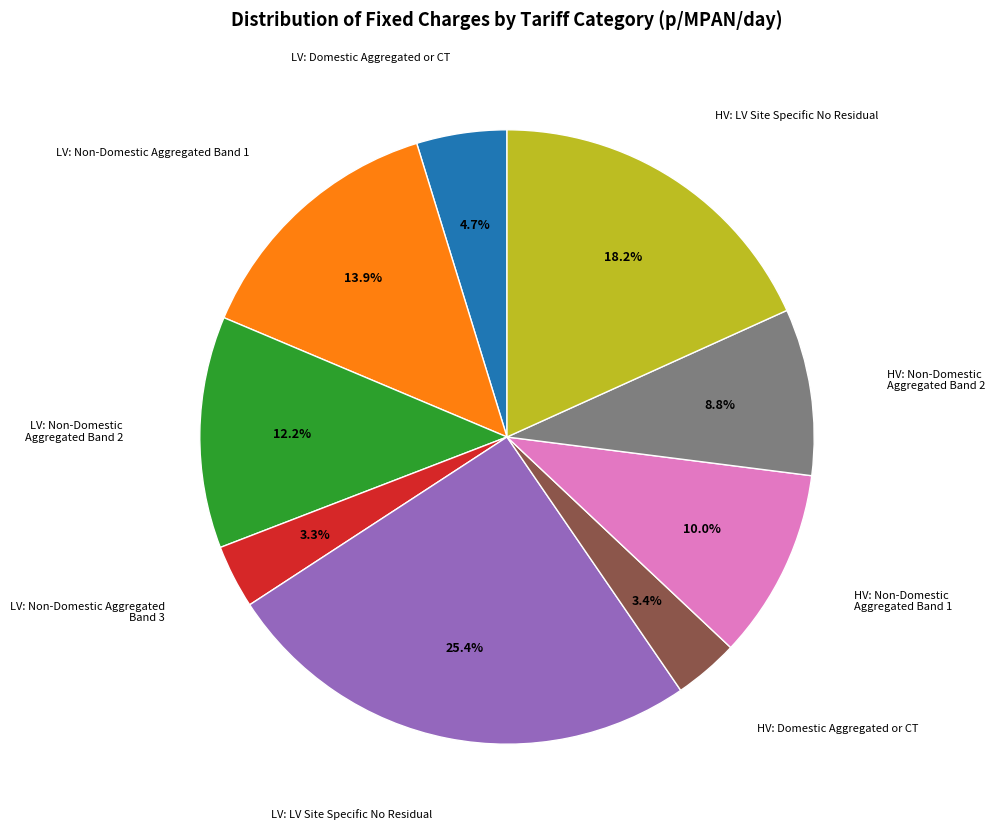

Does any single category account for the majority?

No